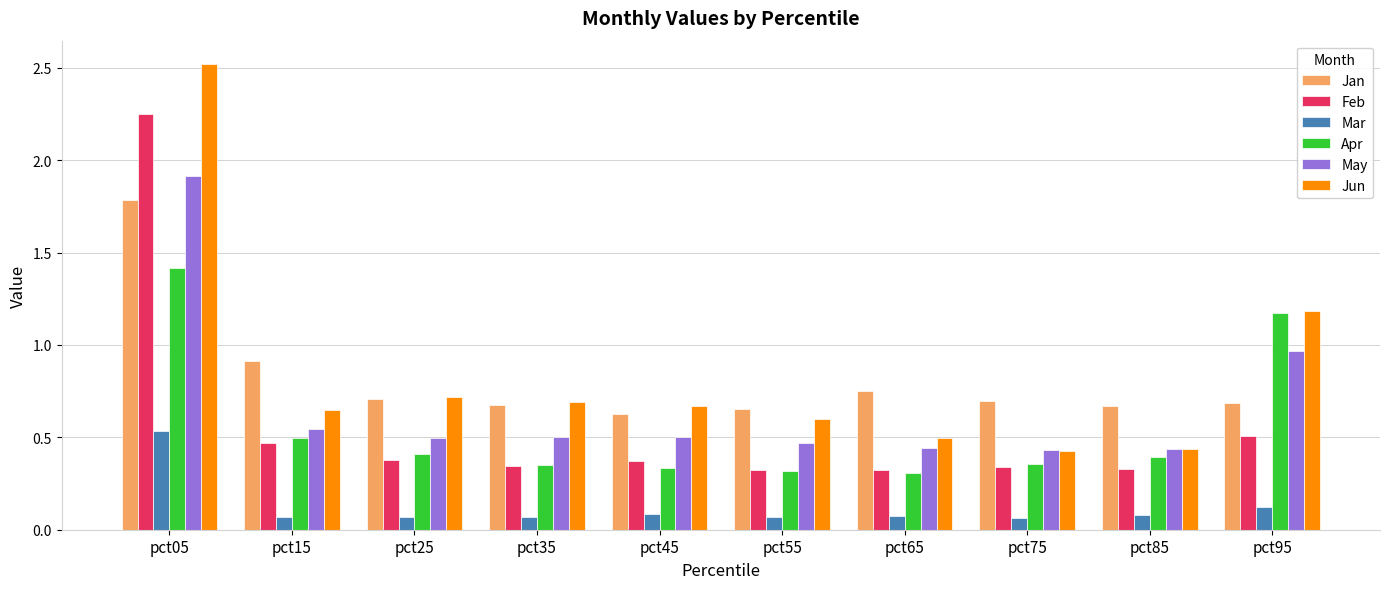

What are all the series names shown in the legend?

Jan, Feb, Mar, Apr, May, Jun